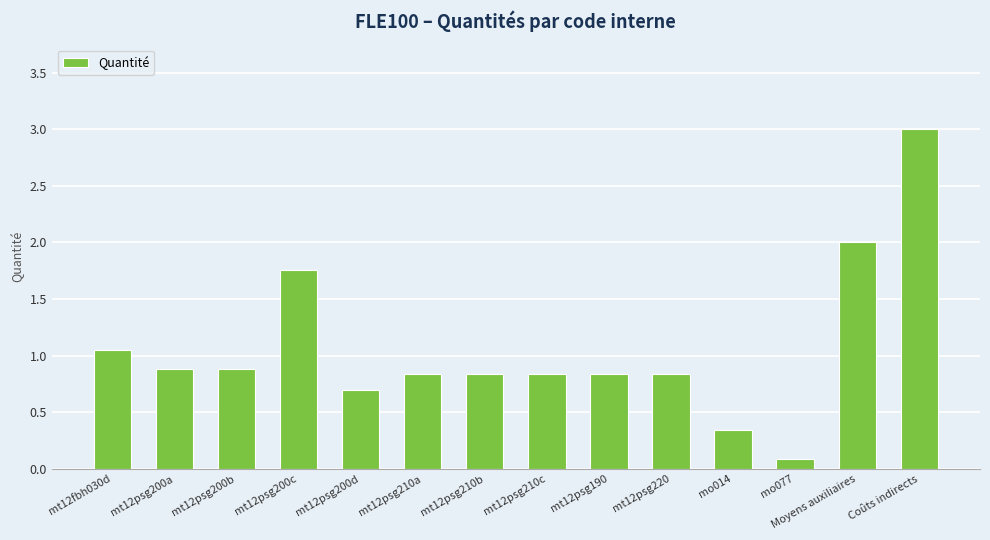

Which label corresponds to the largest value in the chart?

Coûts indirects